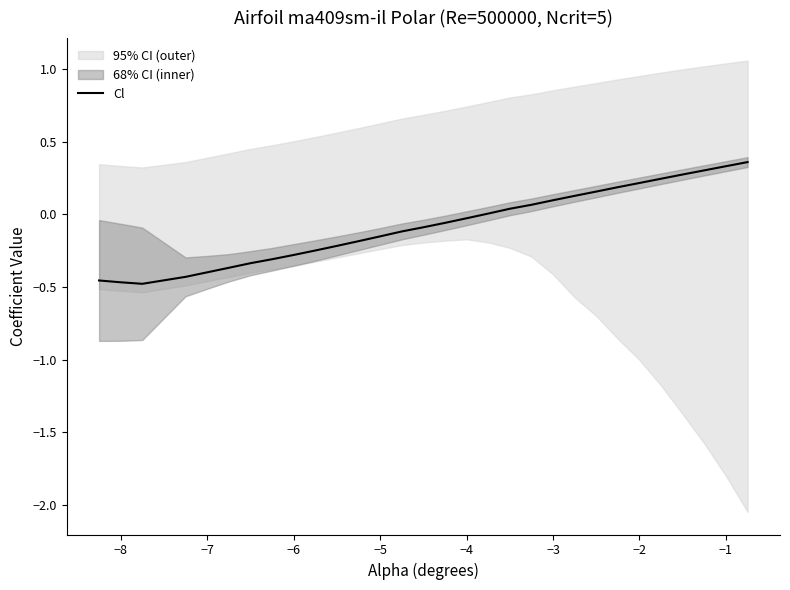

What is the minimum value shown in the chart?

-0.5